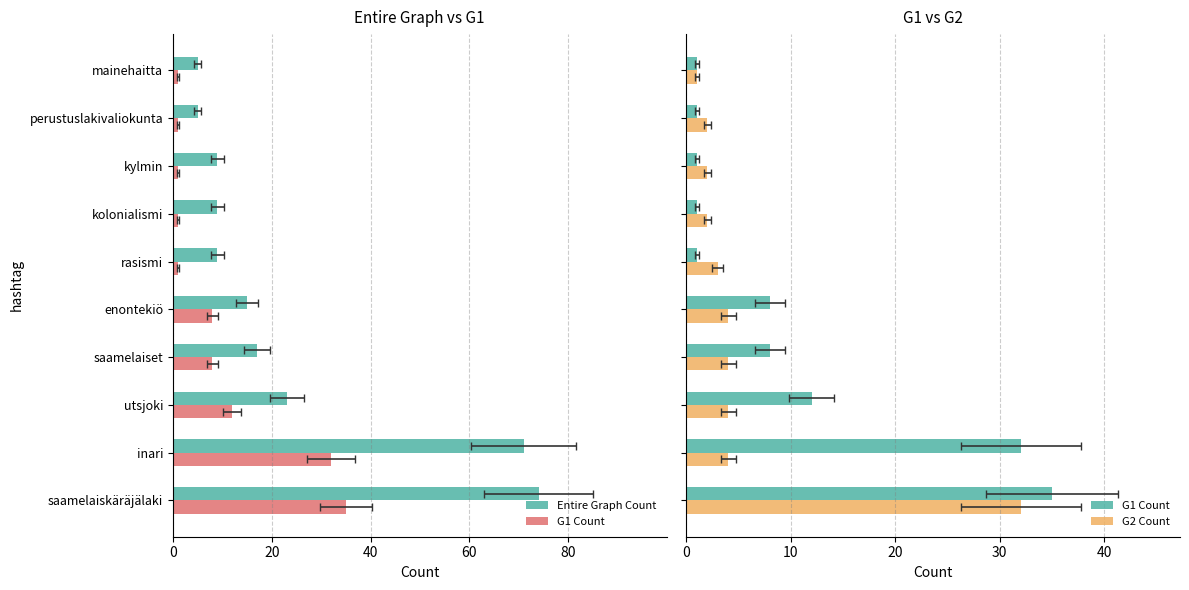

At how many categories does at least one series exceed 73?

1